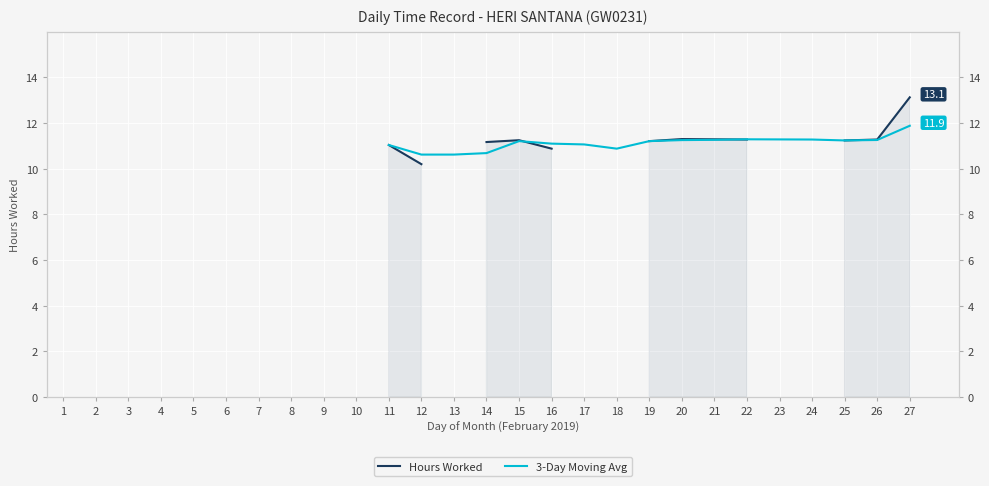

List the series in order of their peak value, highest first.

Hours Worked, 3-Day Moving Avg